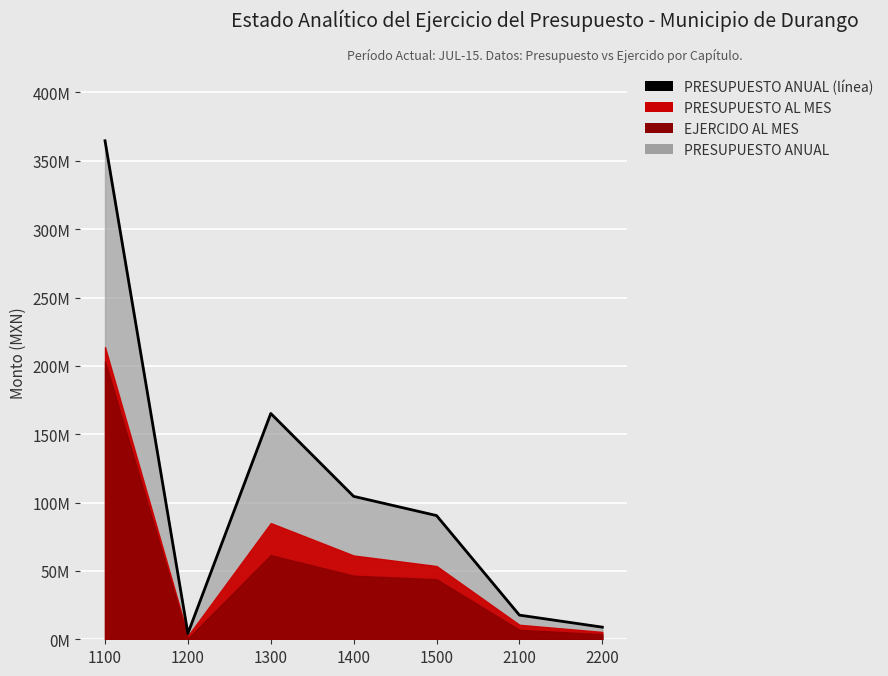

What is the value of the 7th point from the left?

8869770.5